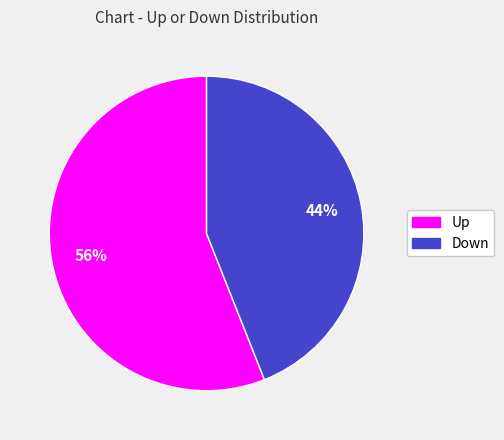

To the nearest percent, what is the difference between the largest and smallest slice percentages?

12%